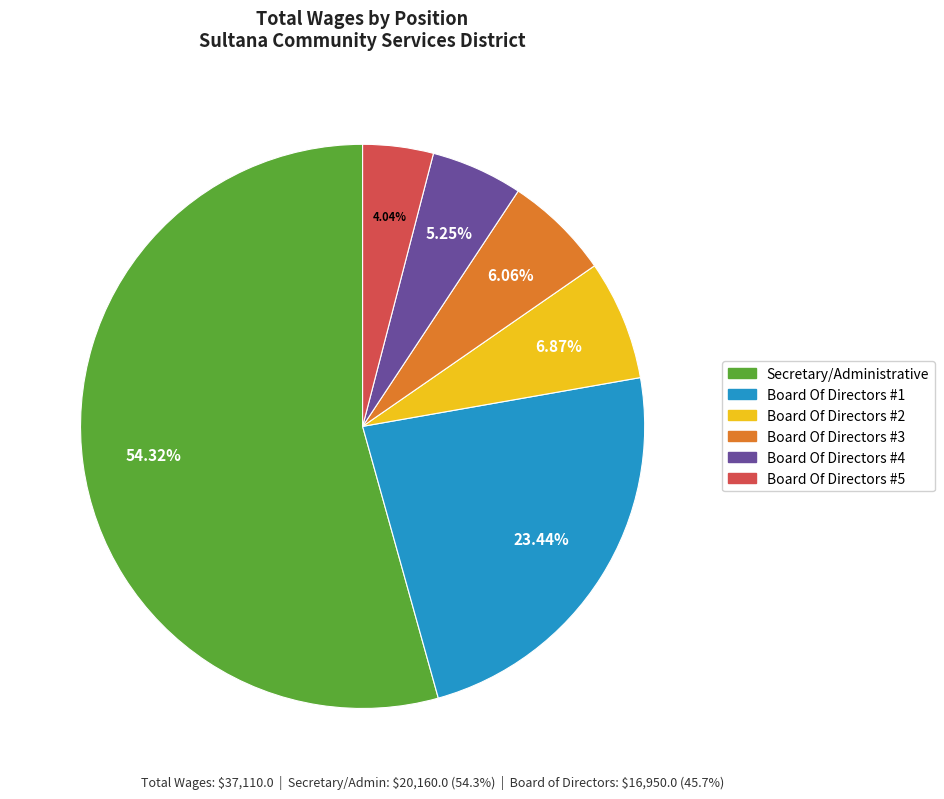

What is the ratio of the value at Board Of Directors #5 to the value at Board Of Directors #4?

0.8